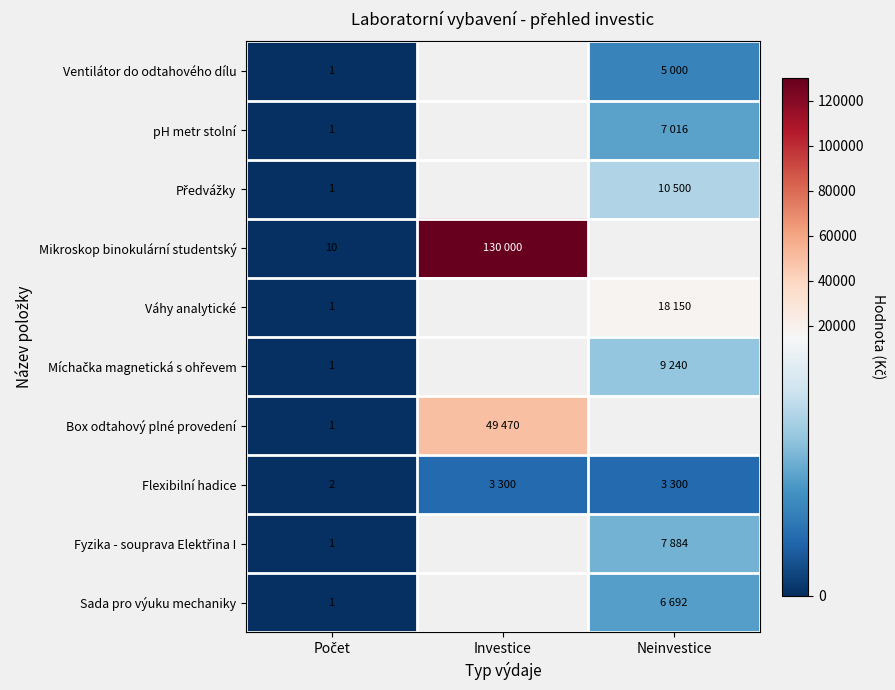

Which series has the largest range (max minus min)?

Mikroskop binokulární studentský